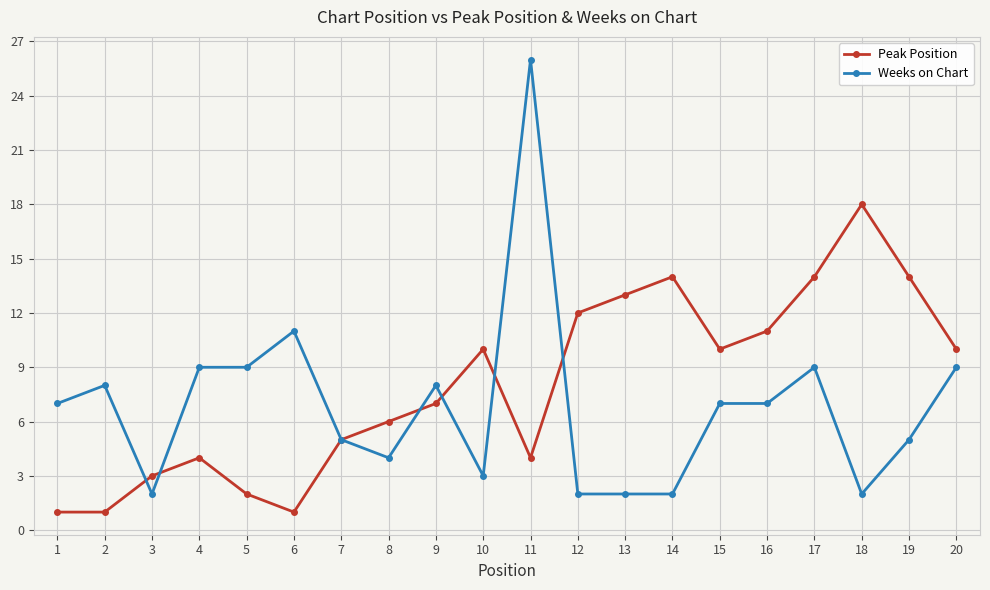

At which label does Peak Position reach its peak?

18